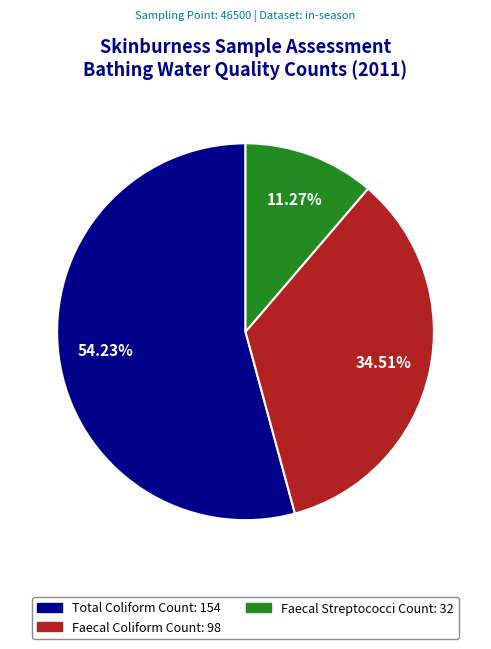

Combined, what portion of the pie is Total Coliform Count: 154 and Faecal Streptococci Count: 32?

65.5%